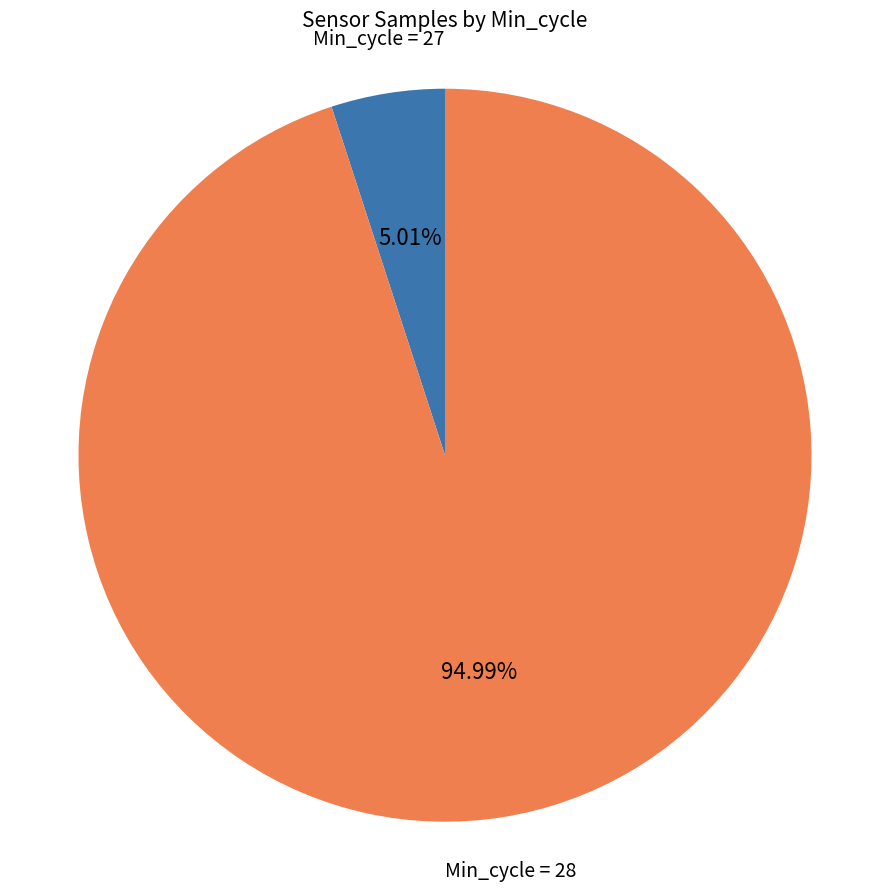

Combined, do Min_cycle = 27 and Min_cycle = 28 account for over 50%?

Yes